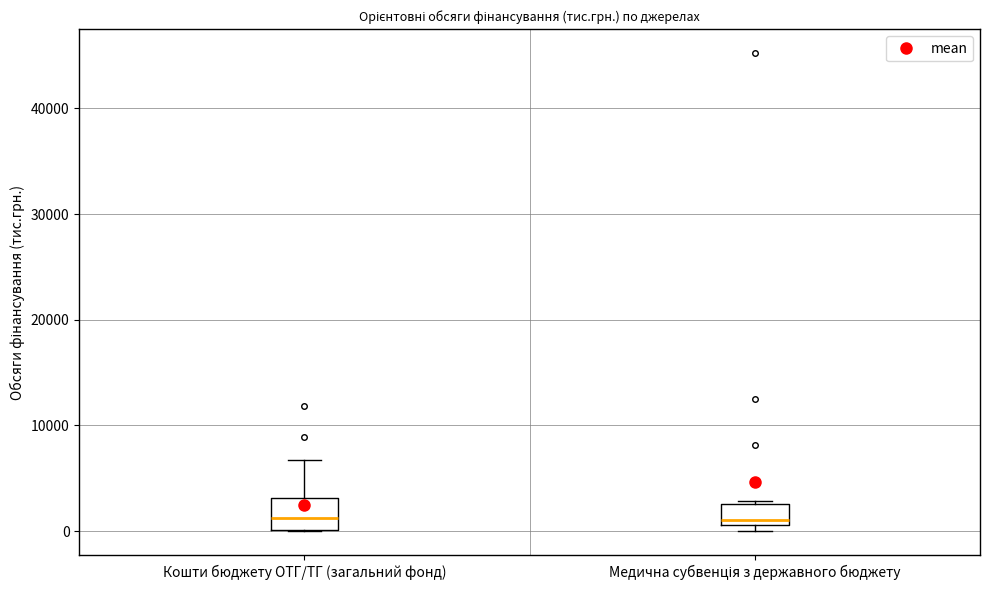

Where is the lower edge of the box for Кошти бюджету ОТГ/ТГ (загальний фонд) on the y-axis? The values are not printed on the chart, so give them approximately, as read against the axis.

0